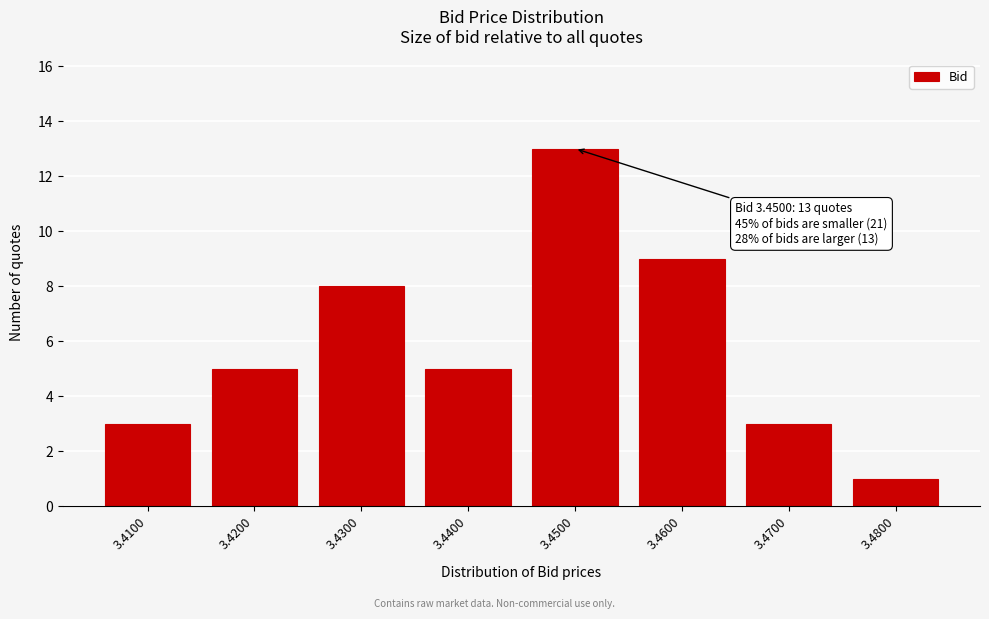

Reading right to left, what are all the values shown in this chart?

1	3	9	13	5	8	5	3